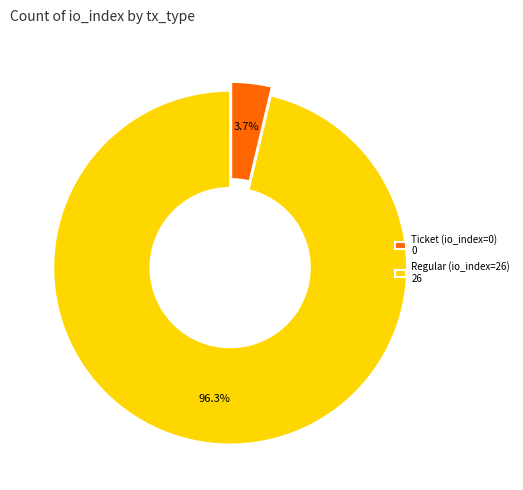

Count the number of slices in the pie.

2